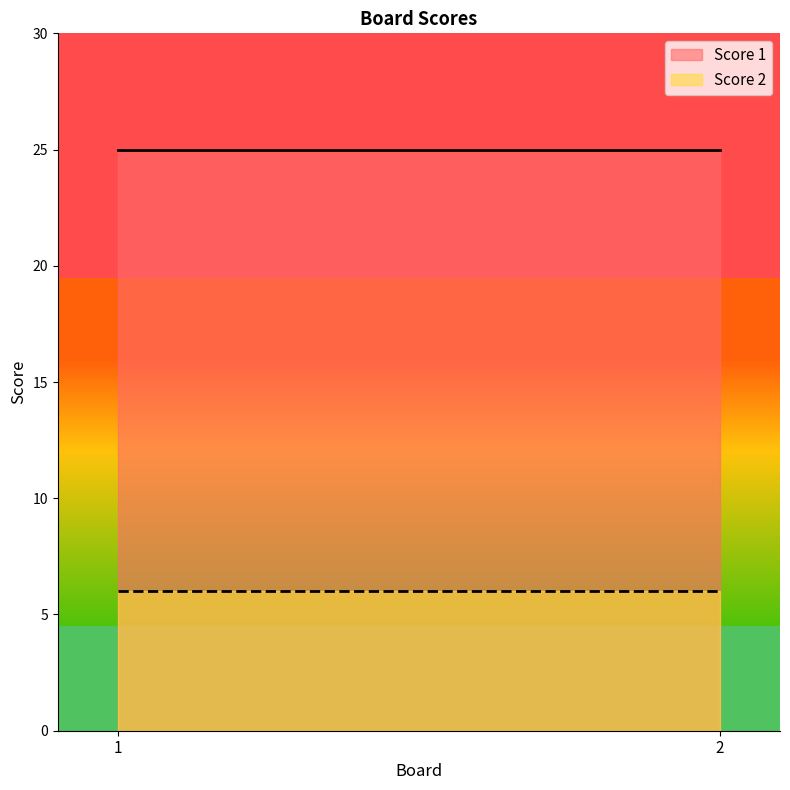

What value does the Score 1 series have at 1?

25